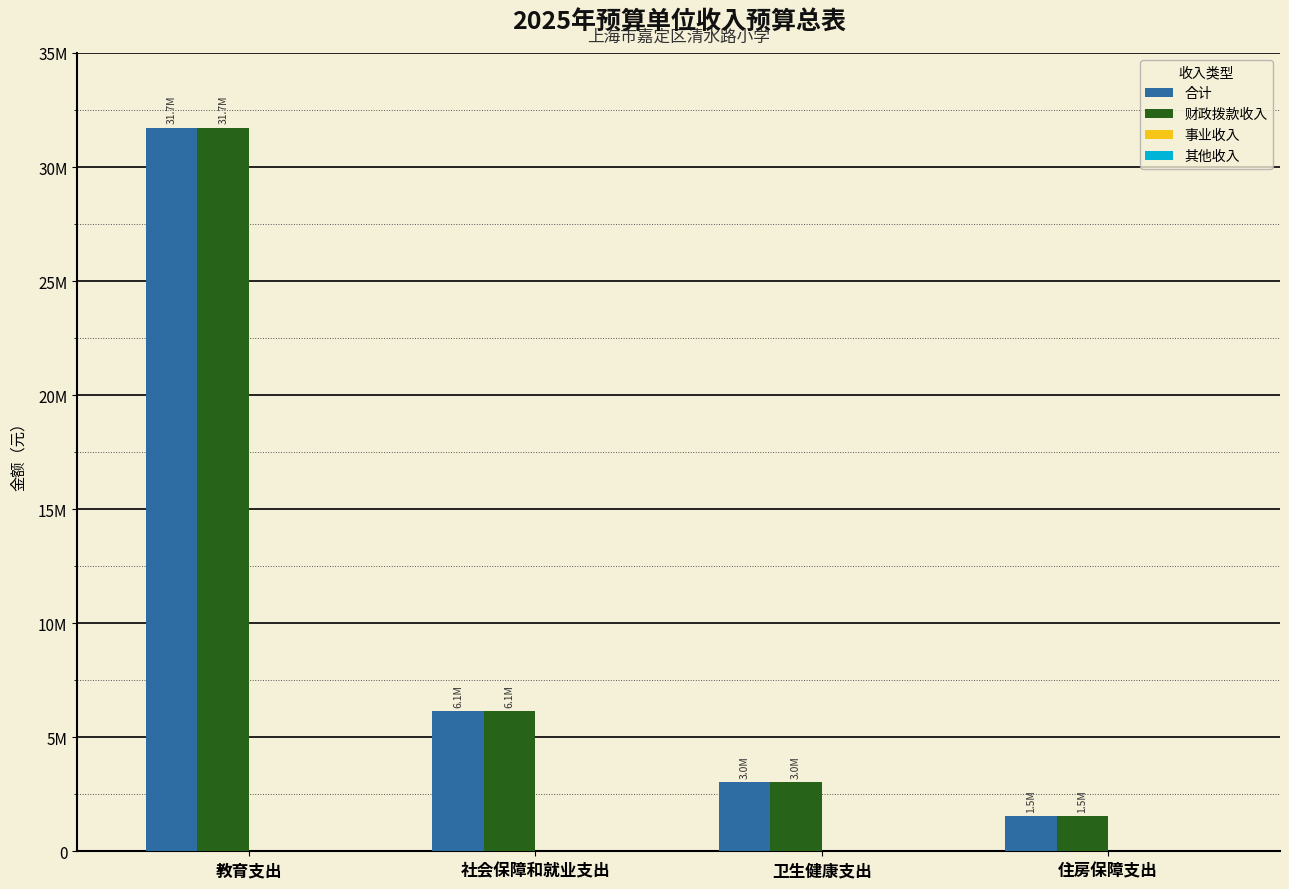

Are the bars grouped side by side (vs. stacked)?

Yes